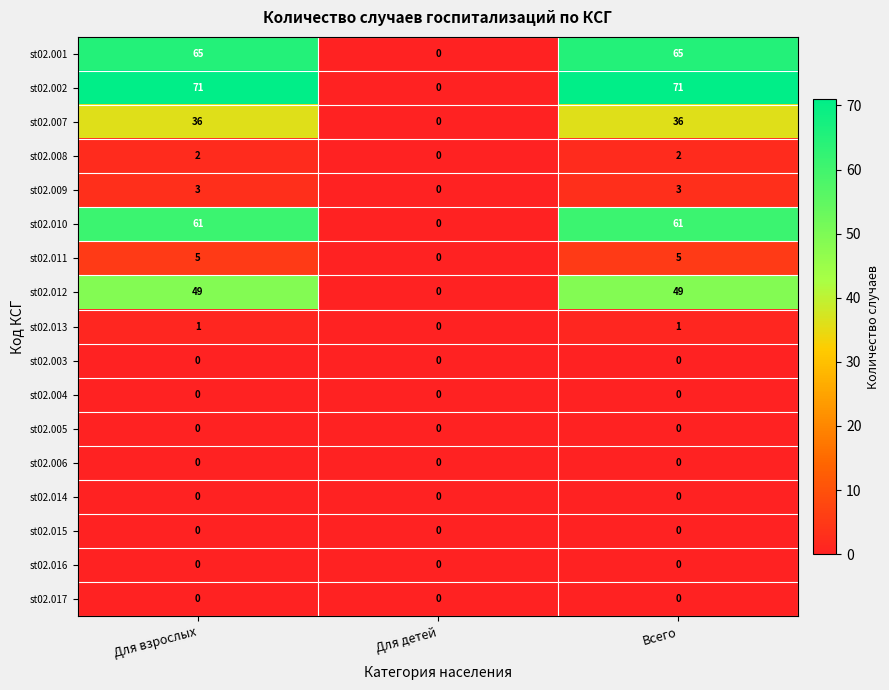

What is the maximum value shown in the chart?

71